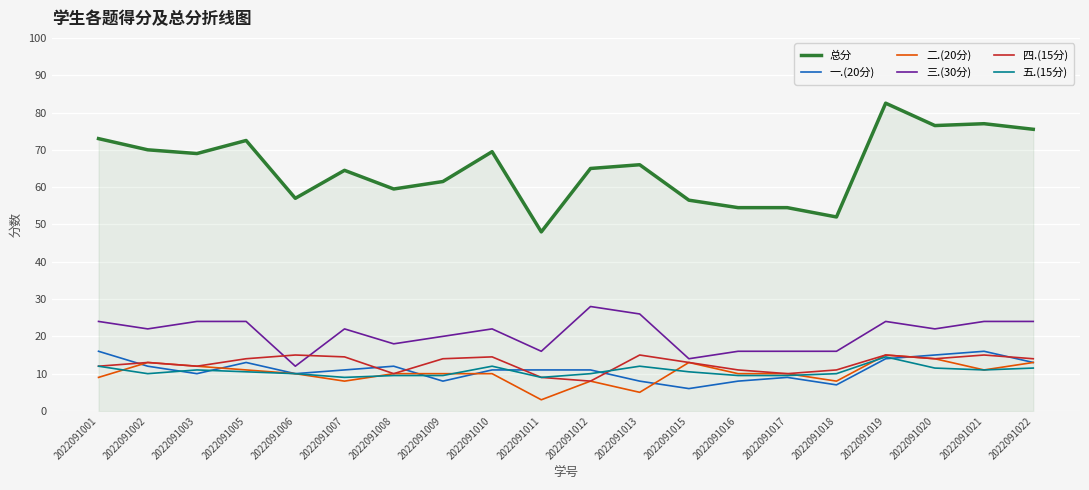

Read the 三.(30分) value at 2022091008.

18.0